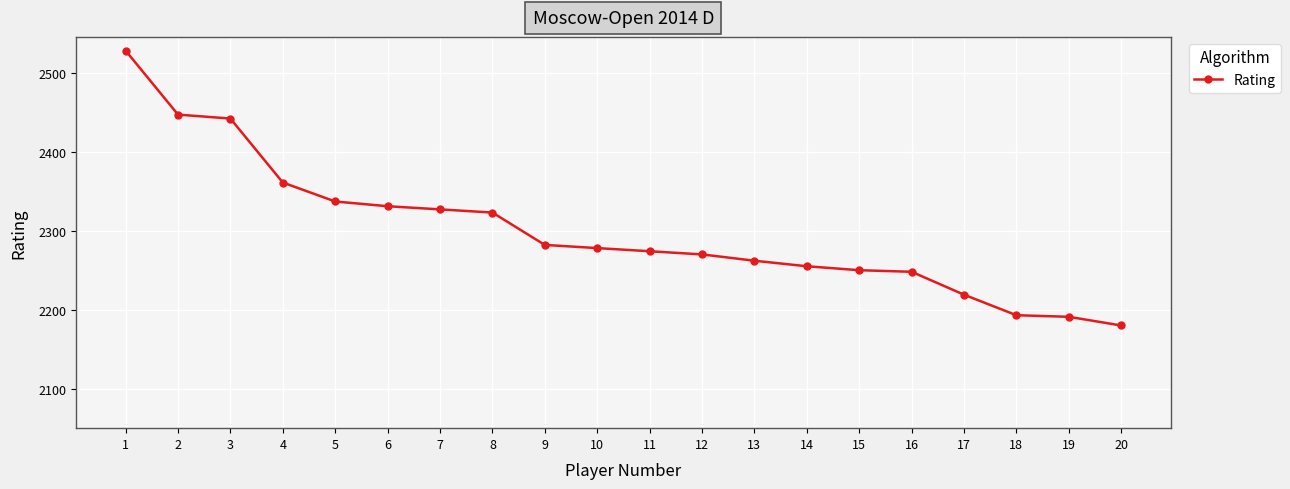

What is the value of the 2nd point from the left?

2447